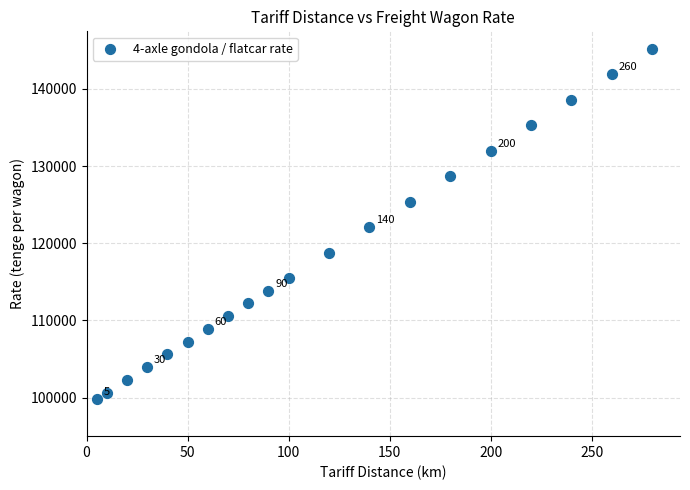

What is the range of Y values (max minus min)?

45375